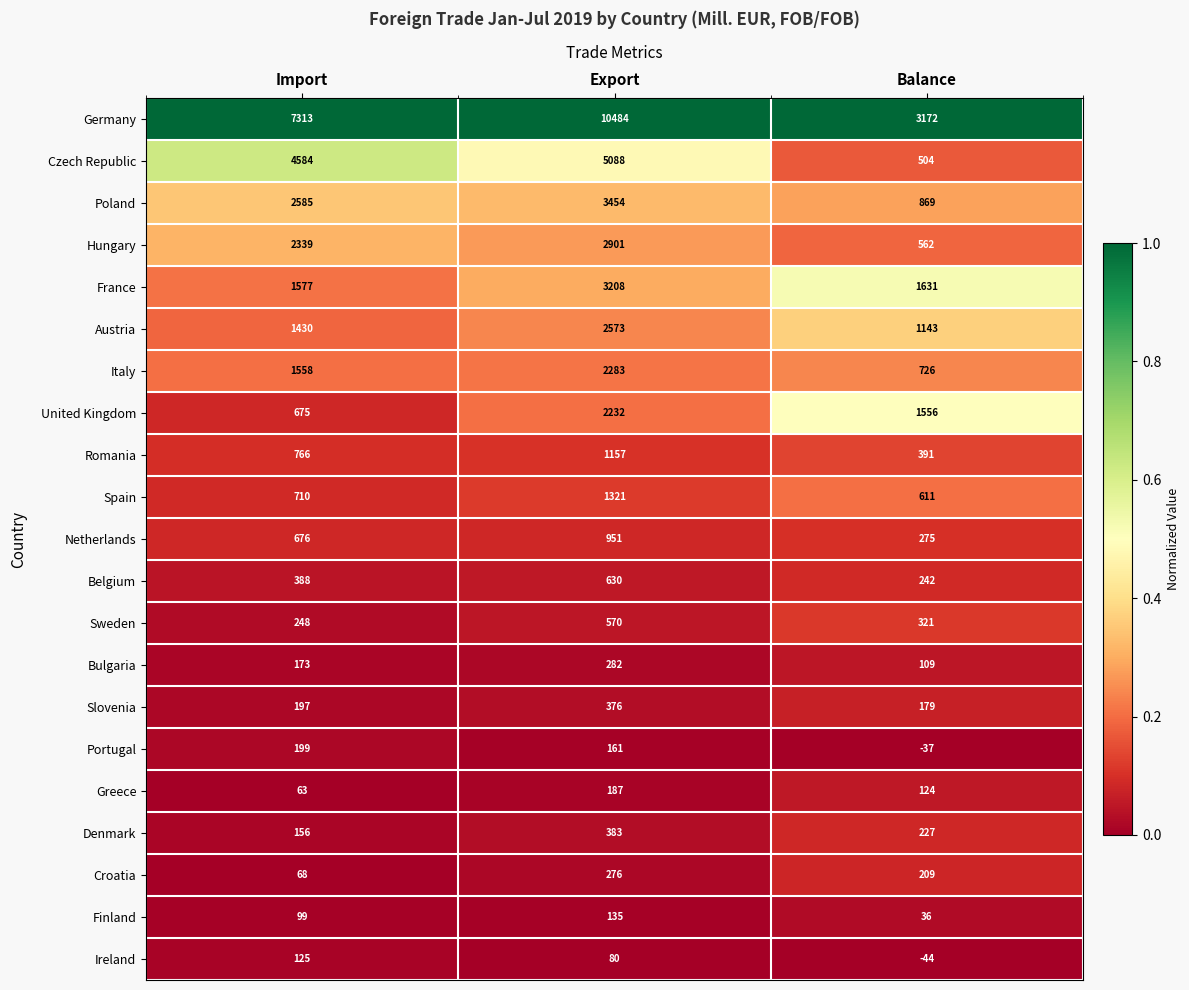

Is it true that Bulgaria equals 173 at Import?

True